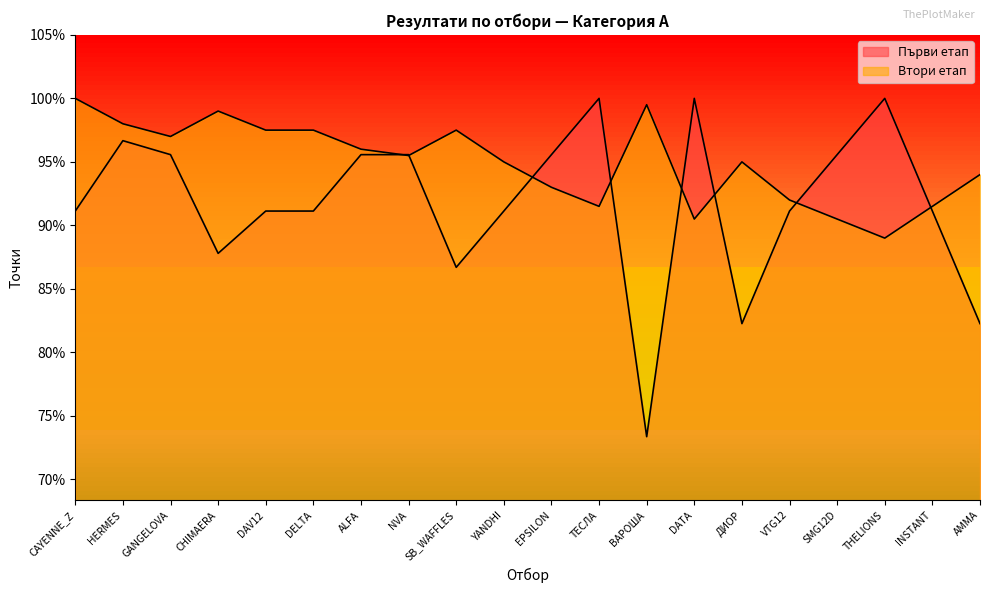

What is the maximum value shown in the chart?

100.0